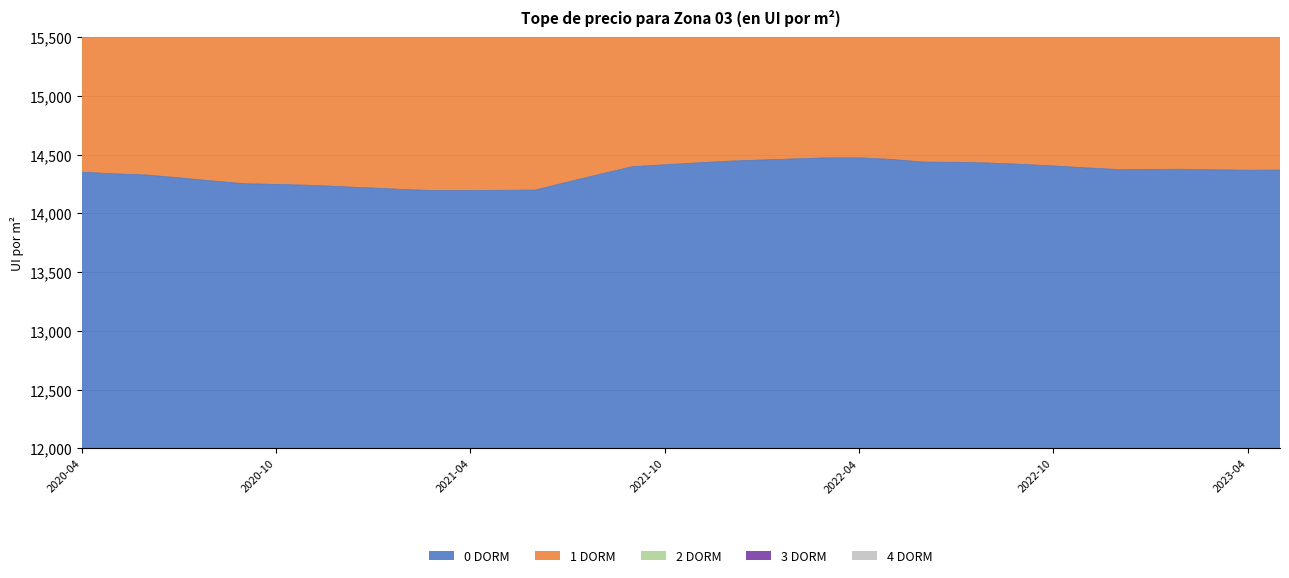

How many distinct data groups are displayed?

5